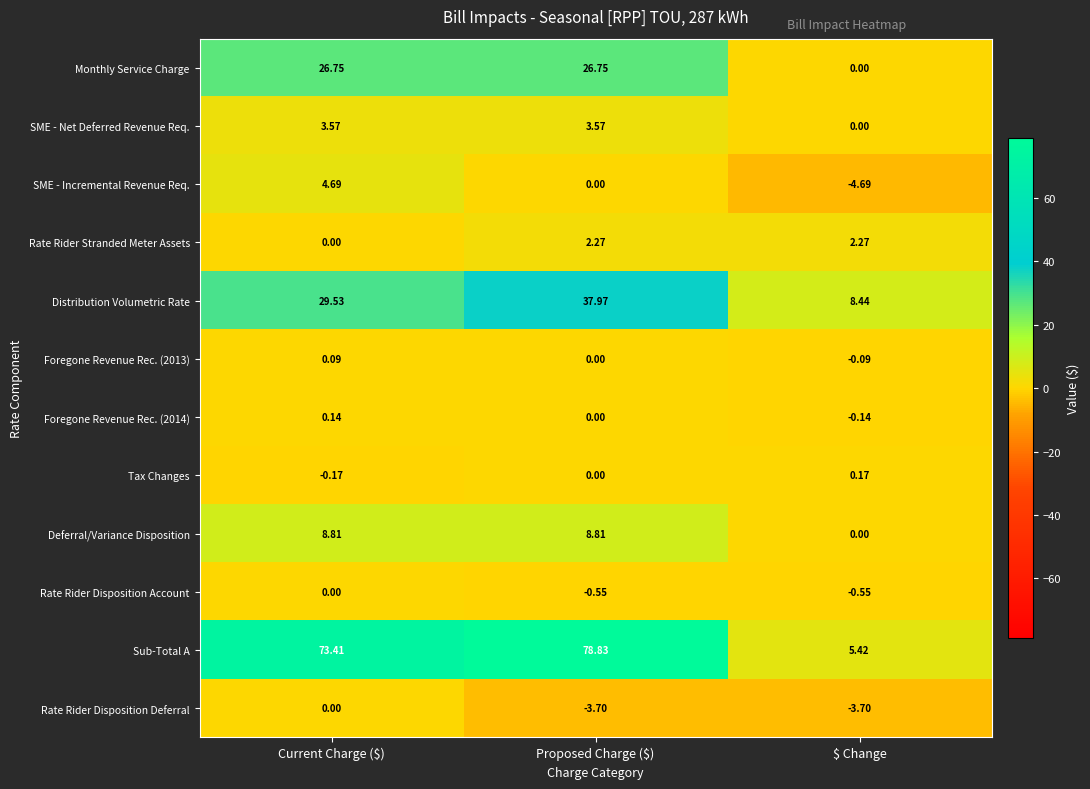

At which category is the sum across all series the highest?

Proposed Charge ($)